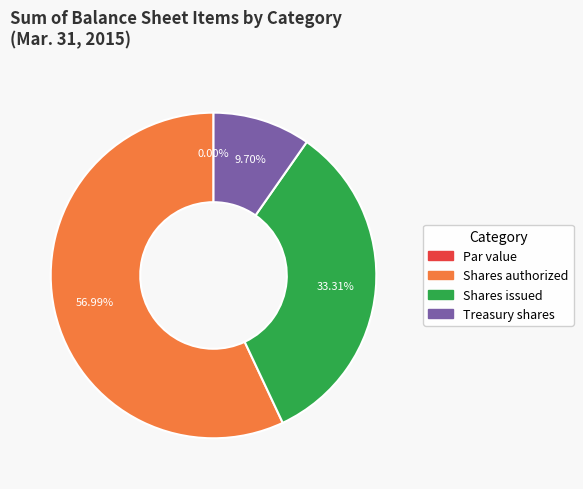

Does any single category account for the majority?

Yes